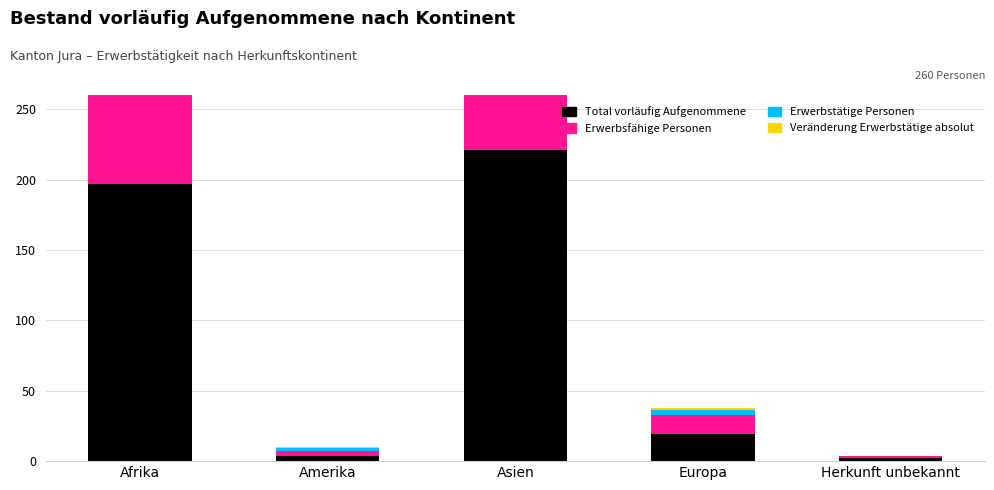

Which category has the lowest value in the Total vorläufig Aufgenommene series?

Herkunft unbekannt